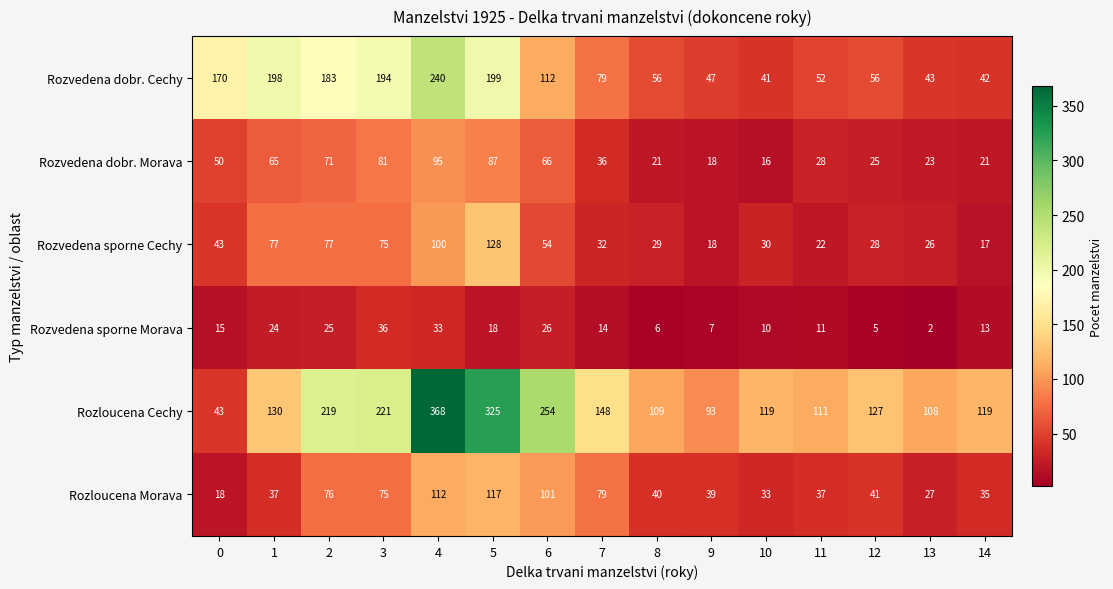

The Rozvedena dobr. Cechy series shows 41 at 10. True or false?

True